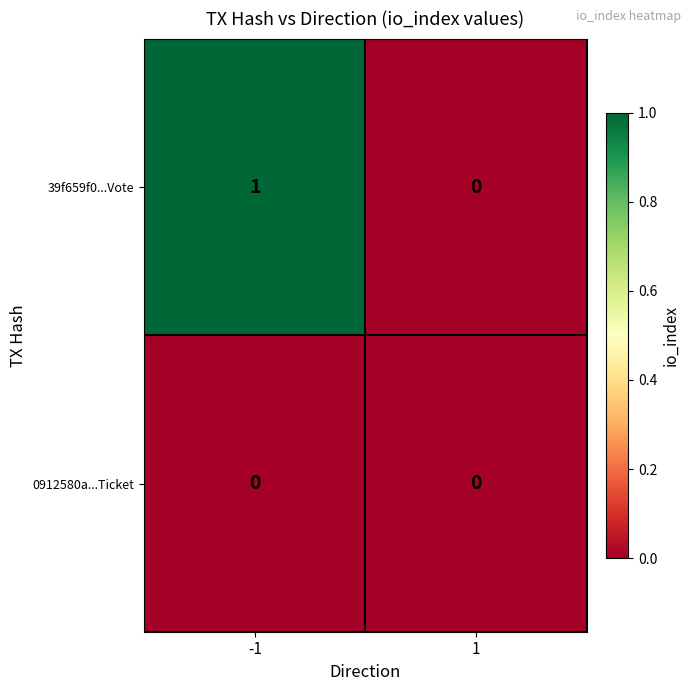

The 39f659f0...Vote series shows 0 at 1. True or false?

True